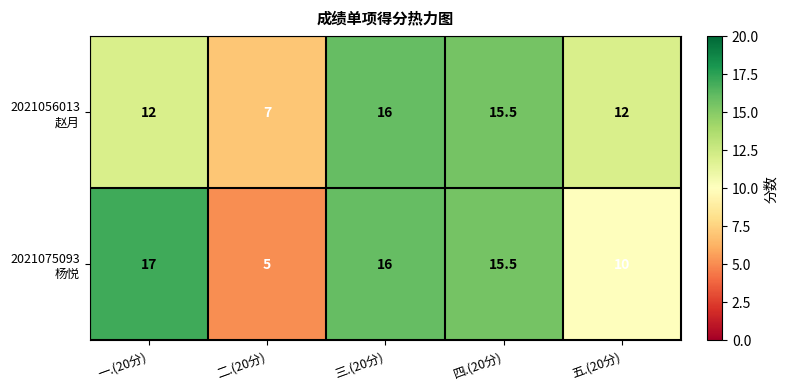

At which category does the chart reach its minimum across all series?

二.(20分)